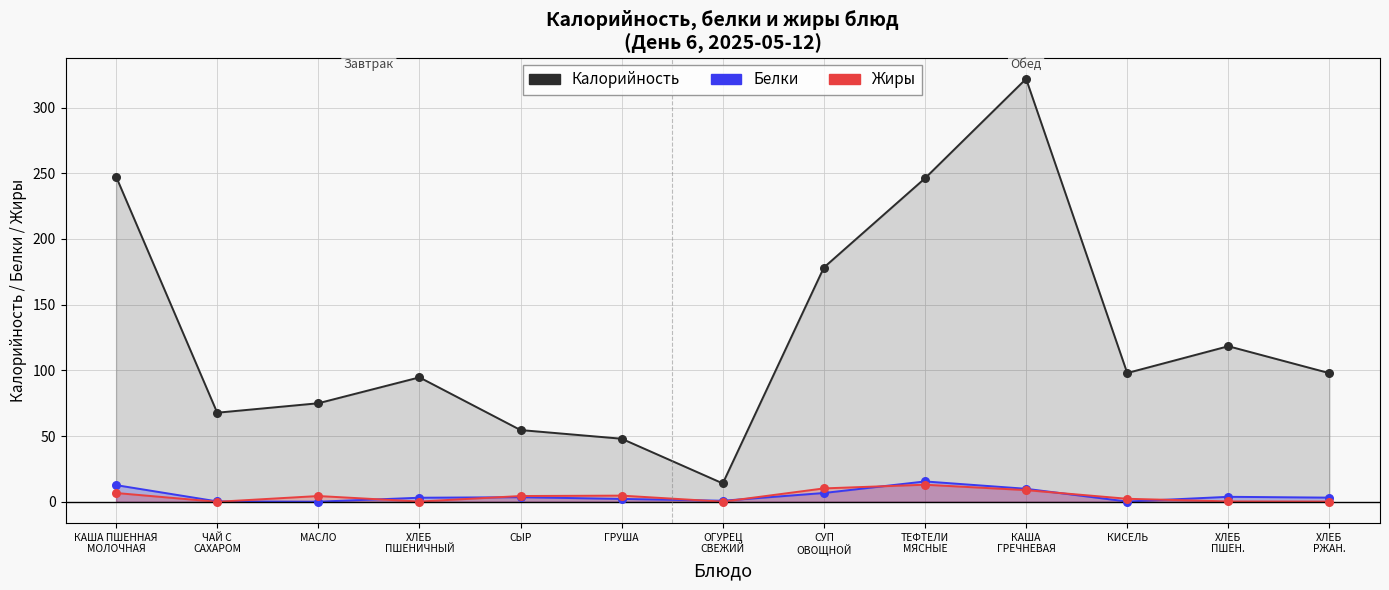

At how many categories does at least one series exceed 53?

11